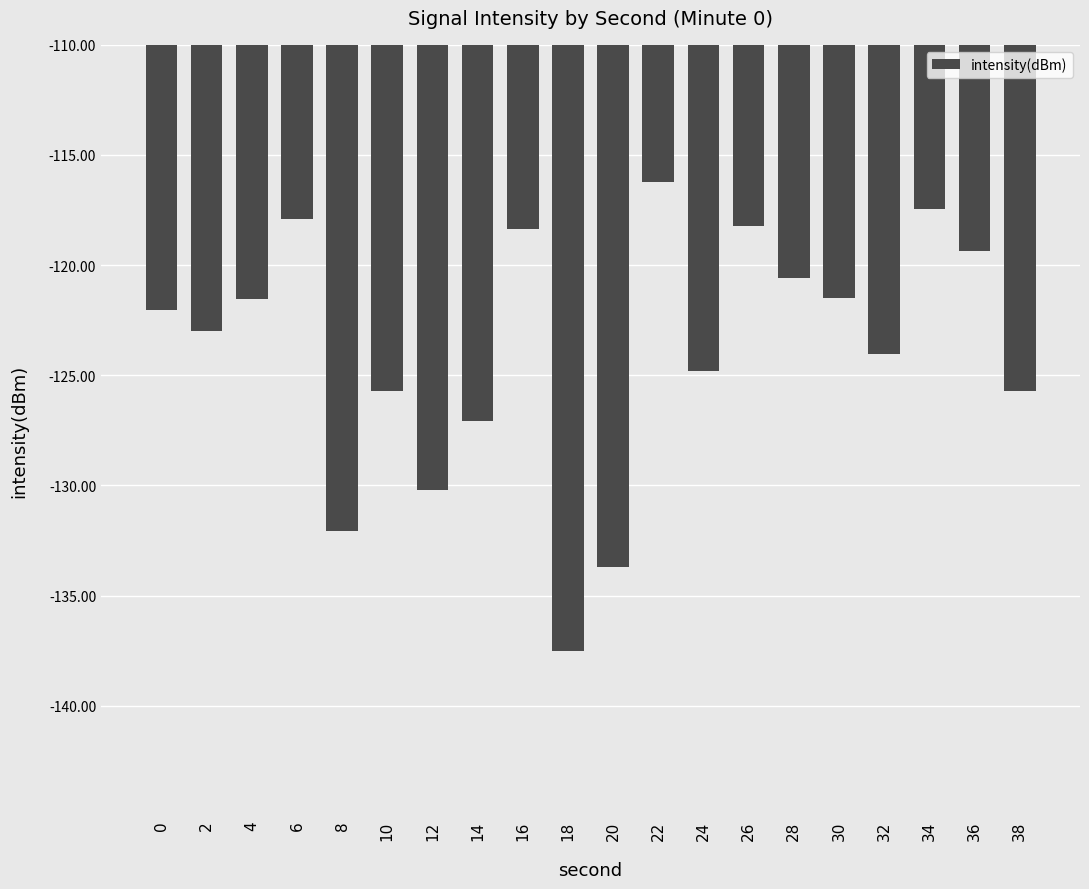

True or false: the data shows -121.5 at 30.

True